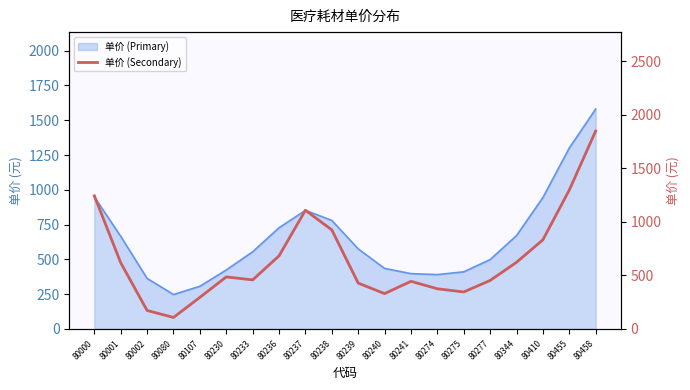

What is the difference between the second highest and minimum values?

1190.1